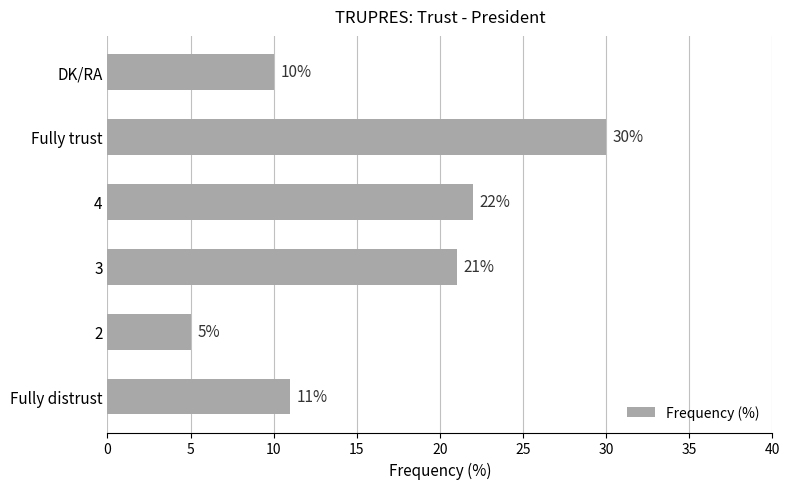

Where is the data nearest to the value 17?

3